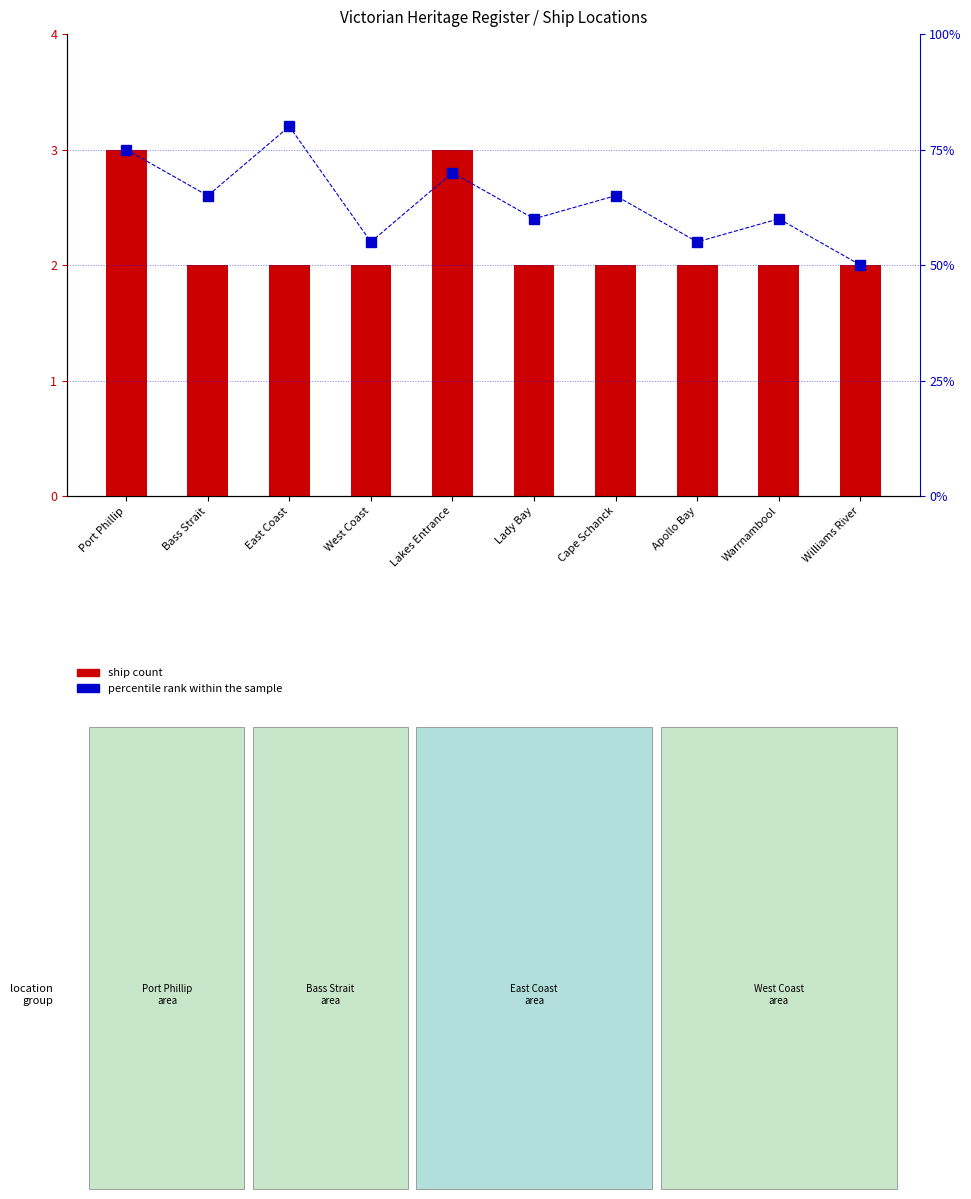

What is the difference between the percentile rank within the sample values at Lakes Entrance and Cape Schanck?

5